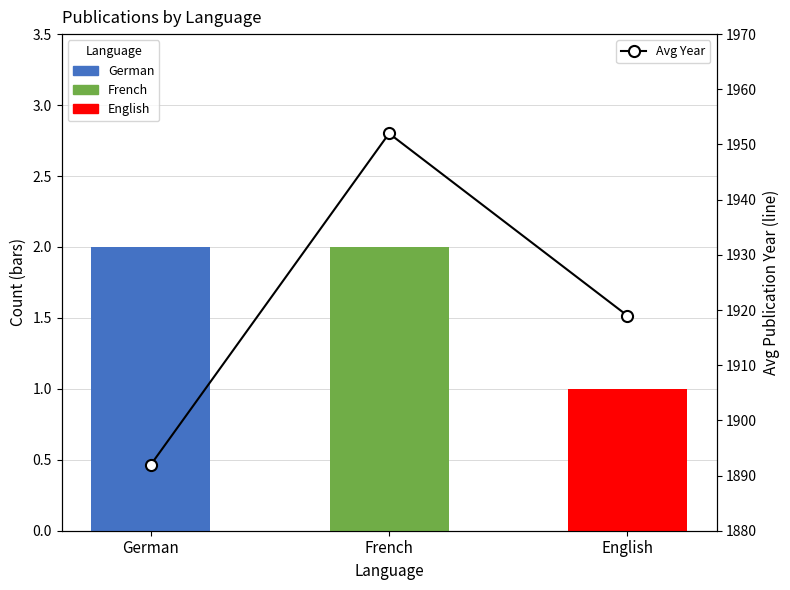

What value does the data have at English?

1919